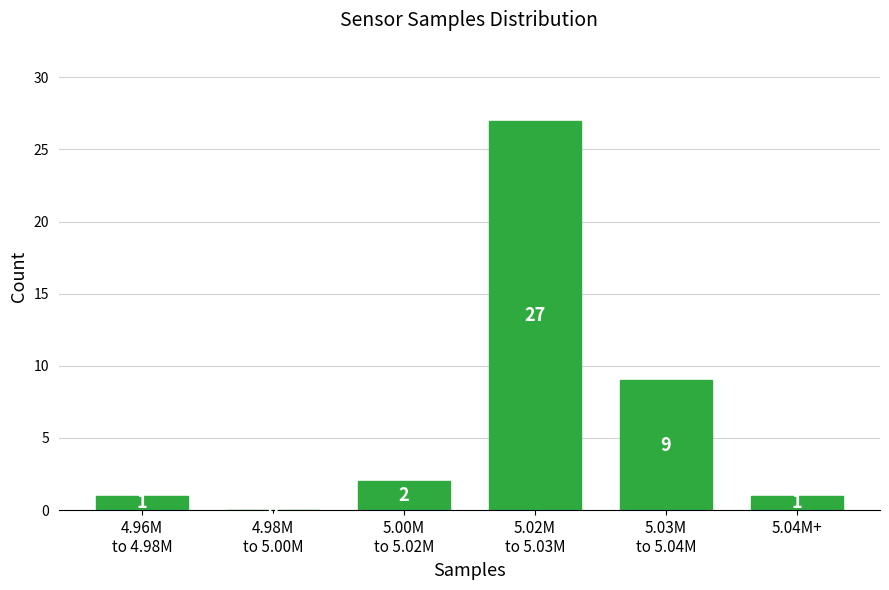

Is it true that the value at 5.04M+ is 1?

True